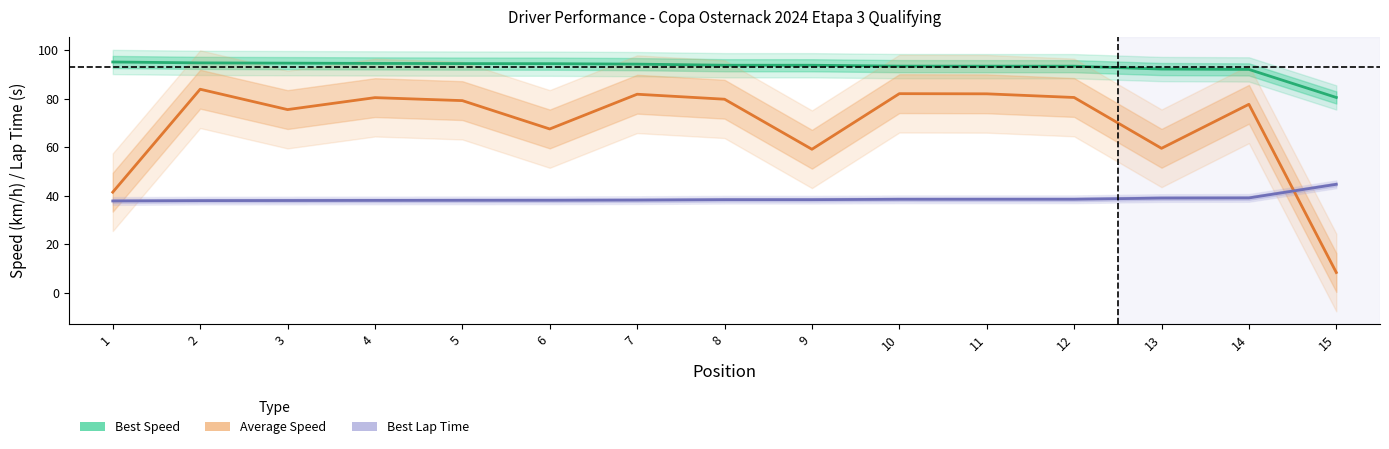

Which series has the largest total across all categories?

Best Speed (km/h)